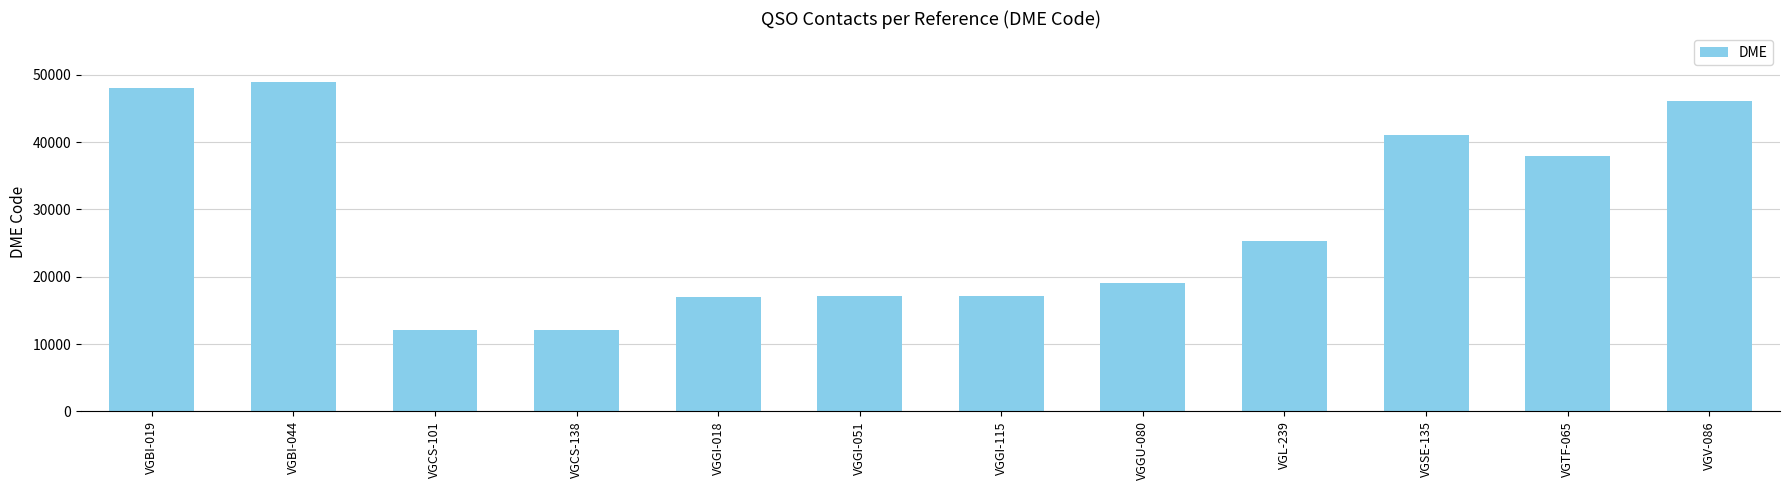

True or false: the data shows 48022 at VGBI-019.

True